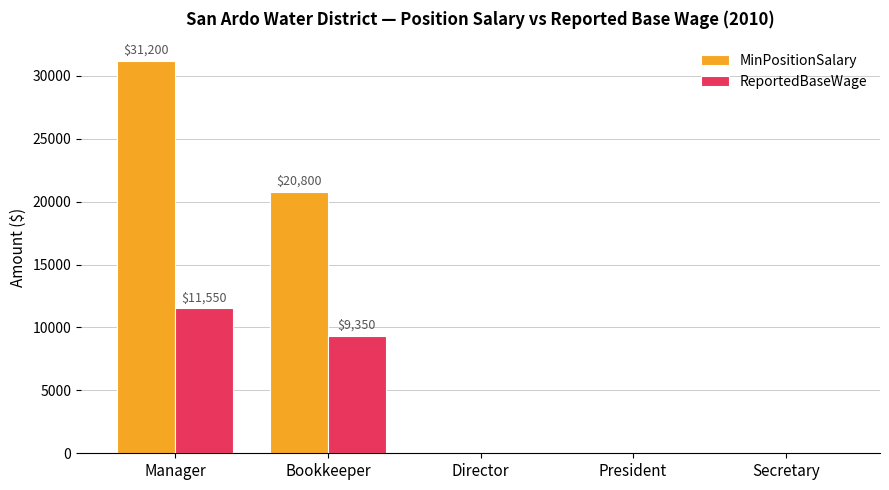

Is it true that ReportedBaseWage equals -7374 at President?

False